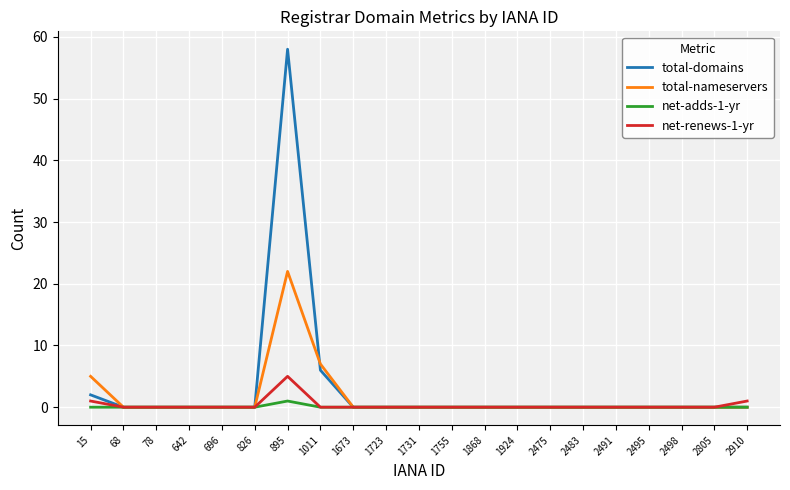

Does the chart have visible grid lines?

Yes